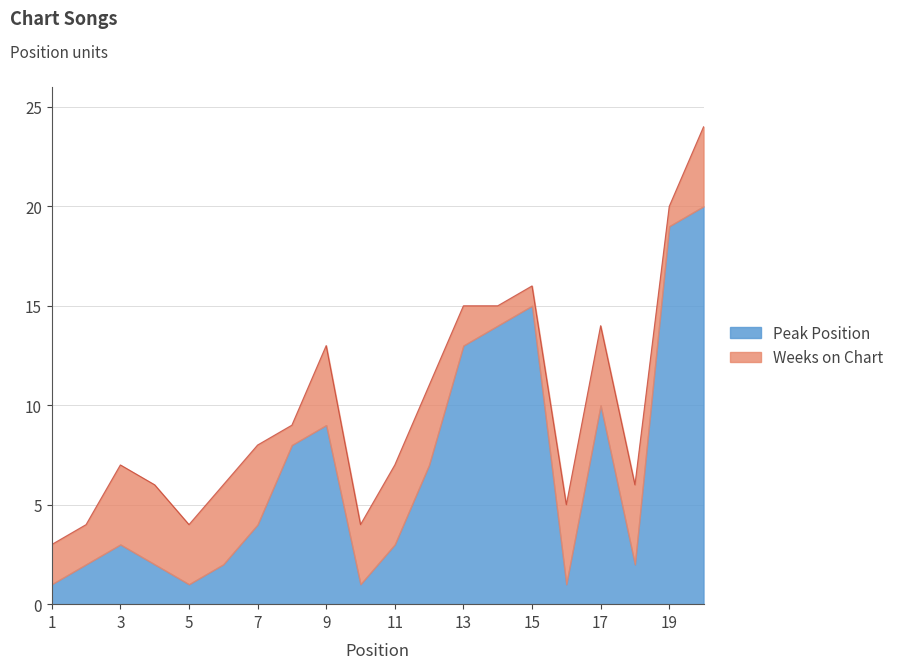

Where is the first local maximum?

3